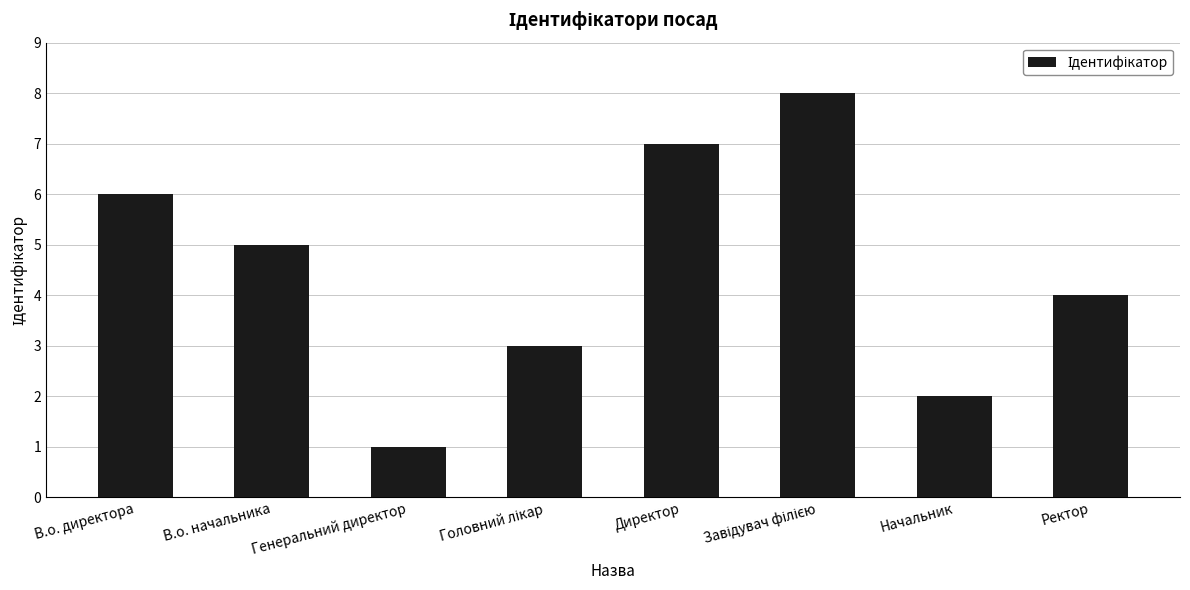

What is the difference between the maximum and minimum values?

7